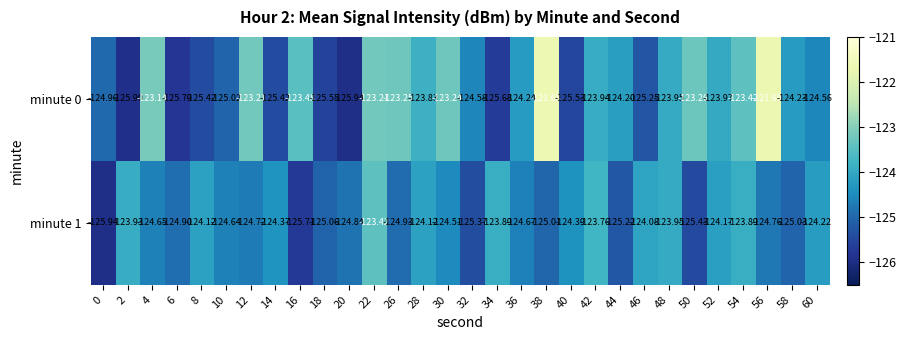

Is the value of minute 1 at 34 greater than the value of minute 0 at 48?

Yes